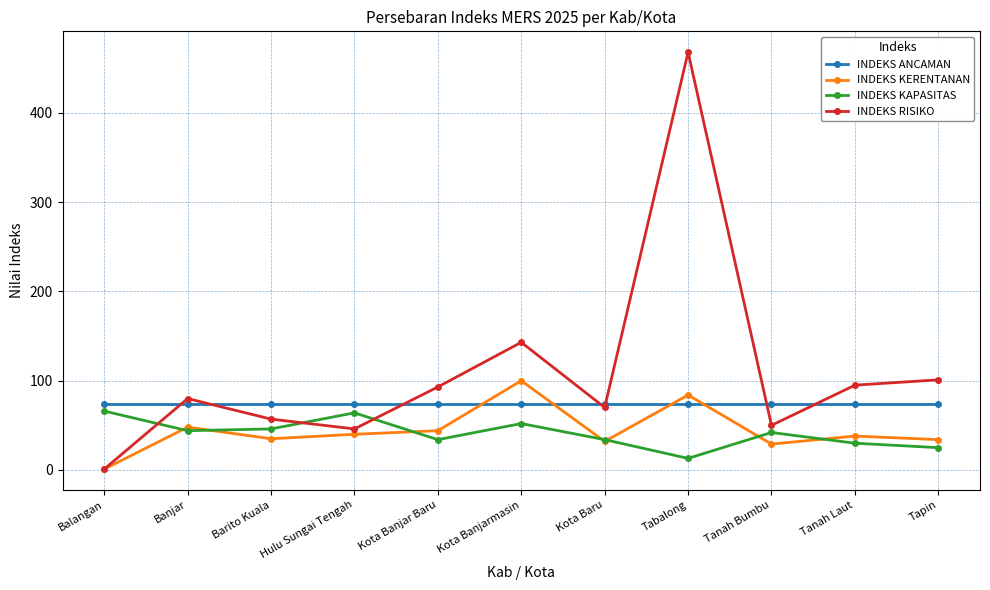

Is the value of INDEKS RISIKO at Barito Kuala greater than the value of INDEKS KERENTANAN at Tanah Laut?

Yes